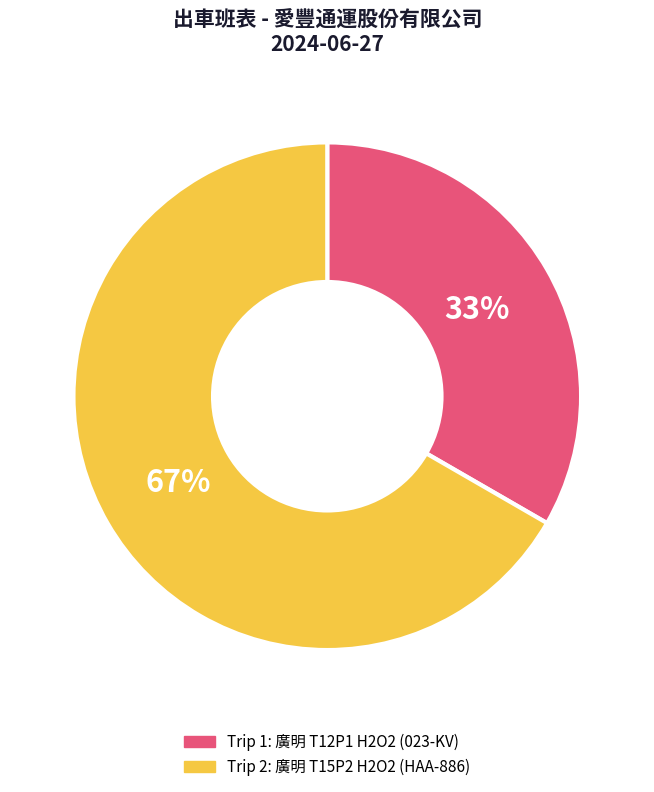

Which category has the smallest portion of the pie?

Trip 1: 廣明 T12P1 H2O2 (023-KV)